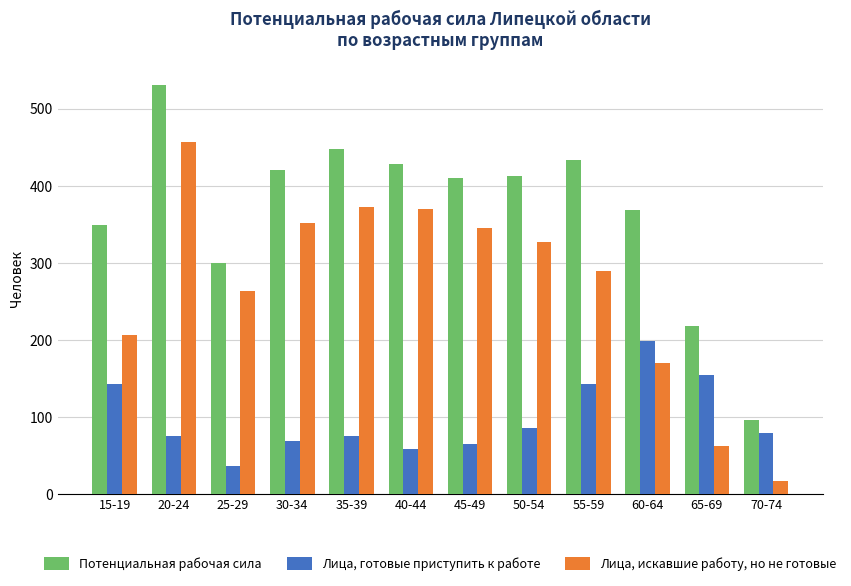

What is the label of the 6th bar from the left?

40-44